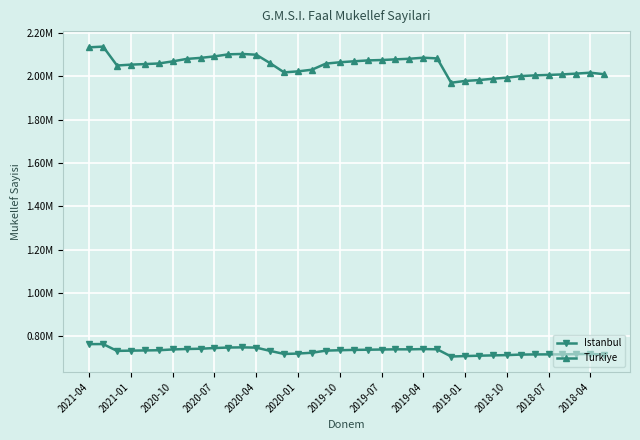

True or false: Istanbul and Turkiye intersect in this chart.

False